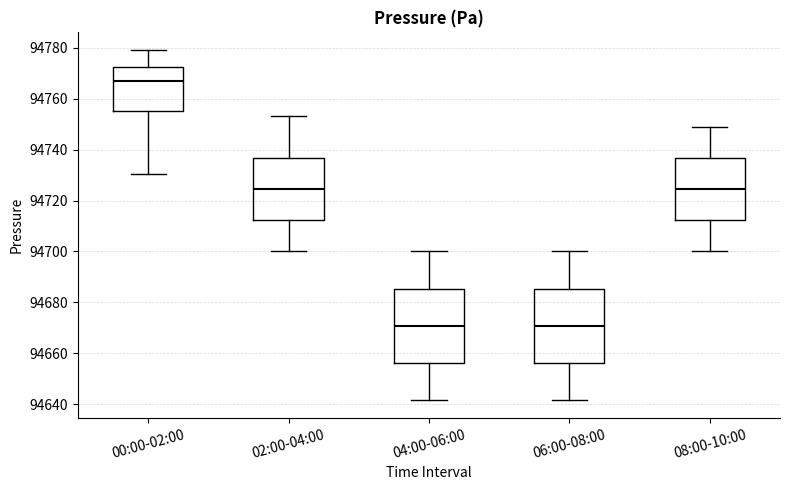

Which box has the highest median line?

00:00-02:00